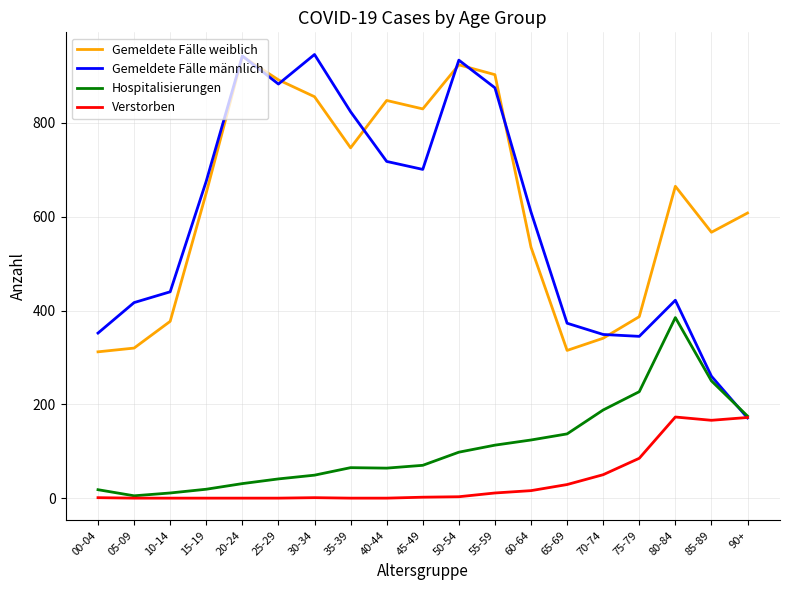

The Gemeldete Fälle weiblich series shows 377 at 10-14. True or false?

True